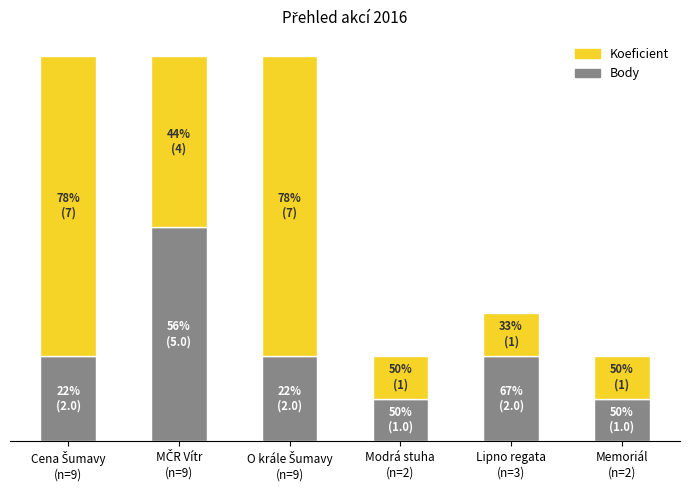

Which category has the lowest value in the Body series?

Modrá stuha
(n=2)